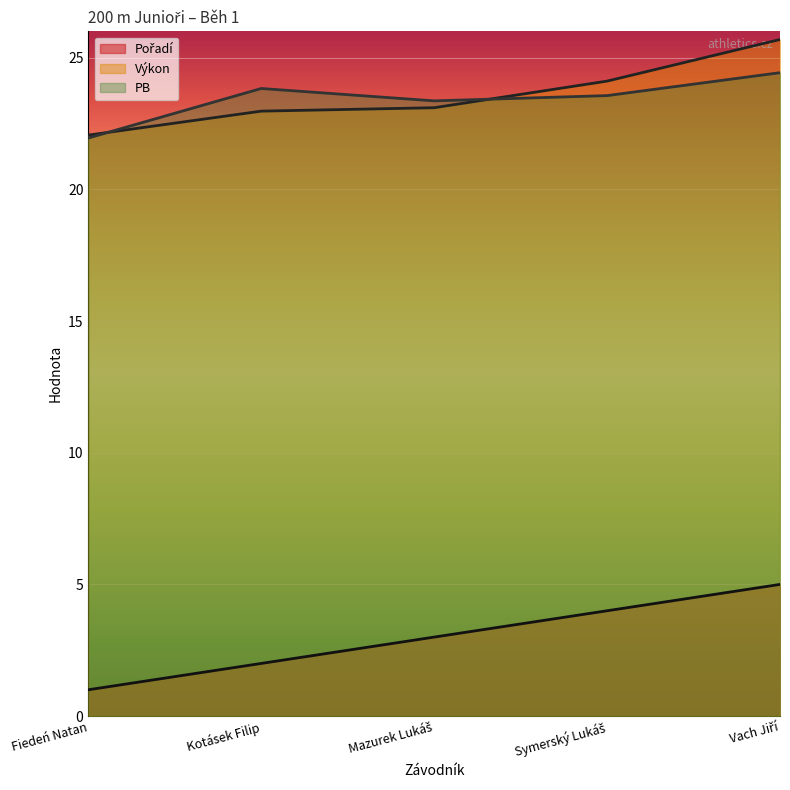

Does the chart display data point markers on the line(s)?

No